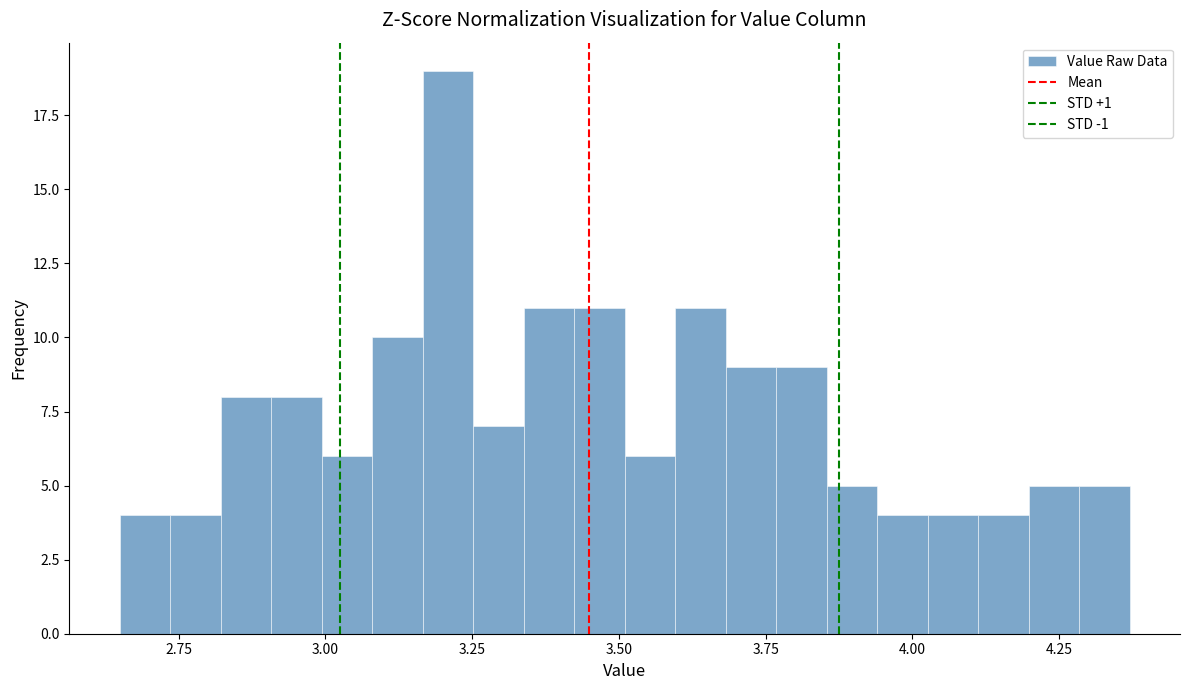

Around what value on the x-axis is the tallest bar? Give the approximate position of its centre, as read against the axis.

3.20